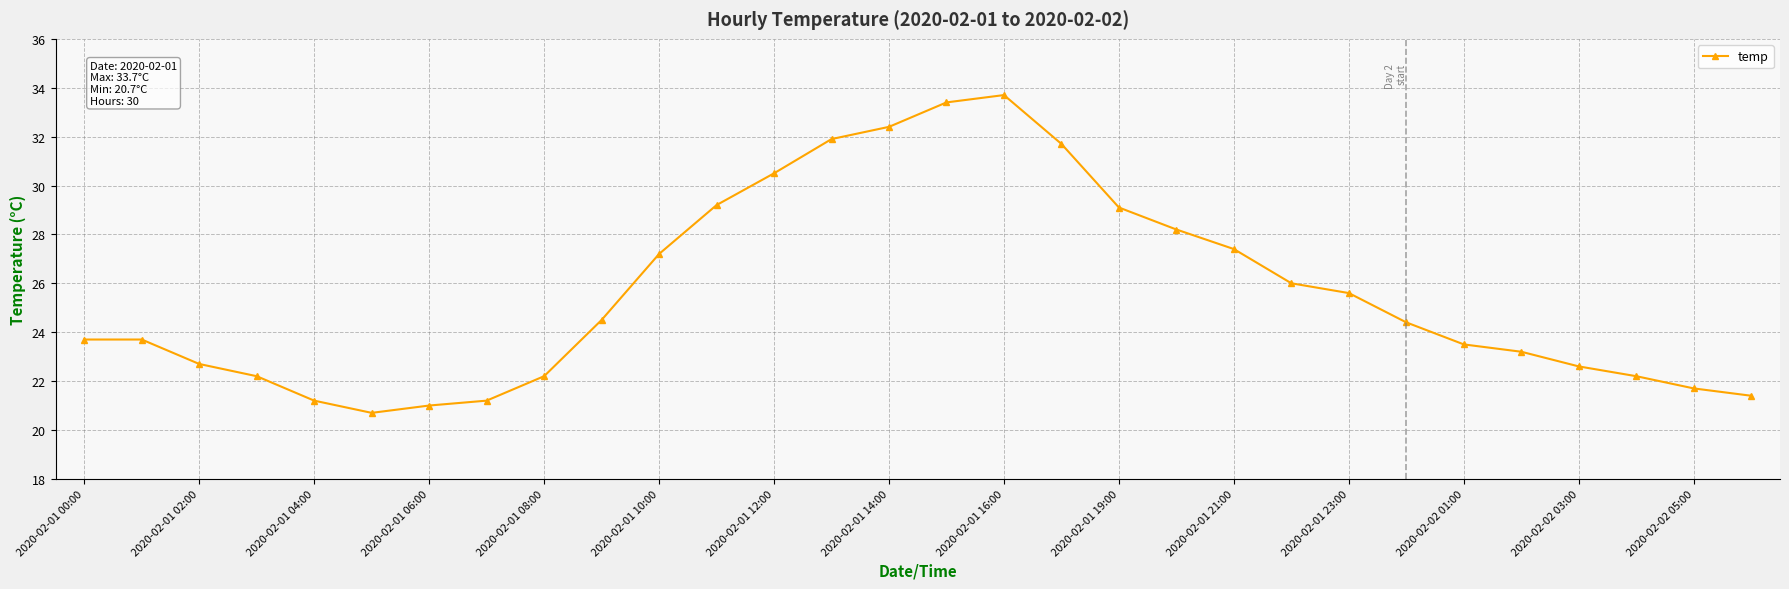

What is the sum of all values?

768.4